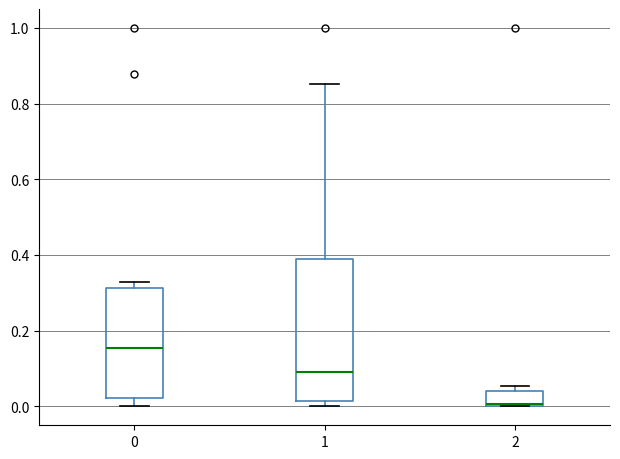

Reading left to right, read every box against the y-axis: the position of its median line, the range the box covers, and the ends of its whiskers. The values are not printed on the chart, so give them approximately, as read against the axis.

0: median 0.16, box 0.02 to 0.32, whiskers 0.00 to 0.32 (just above the box's upper edge)
1: median 0.10, box 0.02 to 0.38, whiskers 0.00 to 0.86
2: median 0.00 (just above the box's lower edge), box 0.00 to 0.04, whiskers 0.00 to 0.06